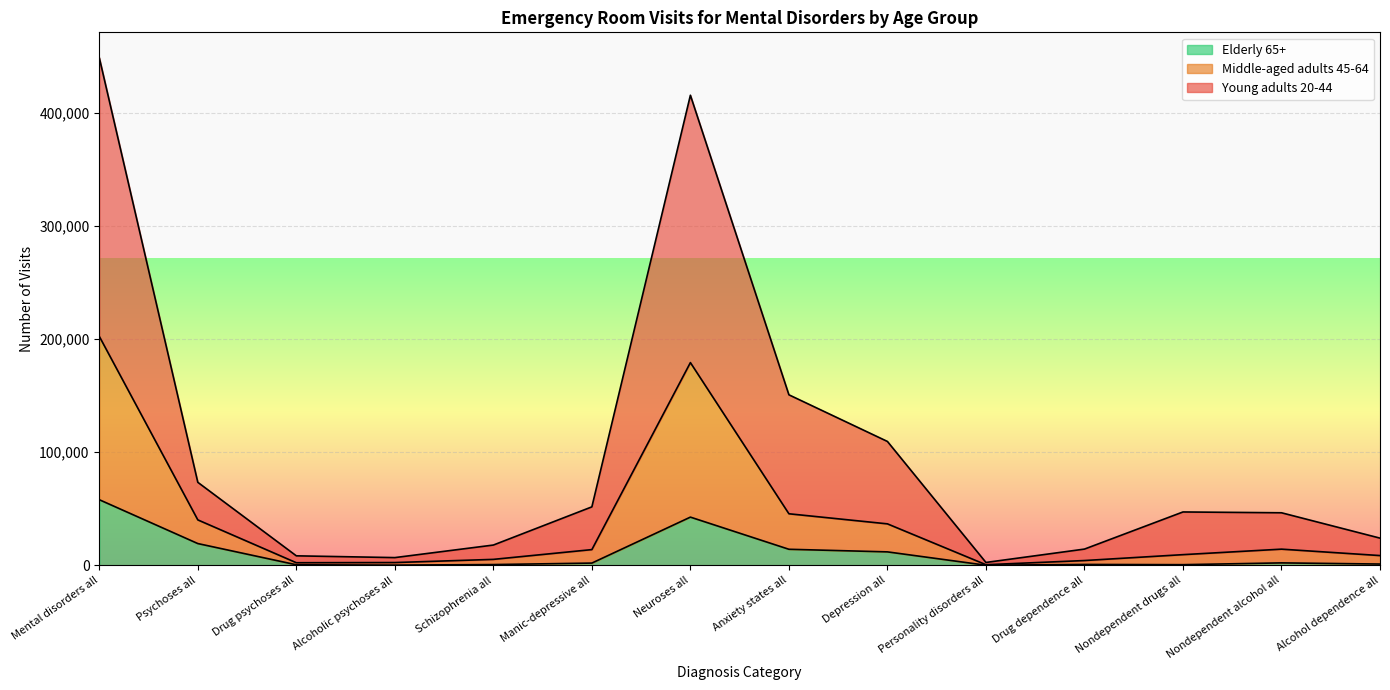

Which category has the highest value in the Elderly 65+ series?

Mental disorders all